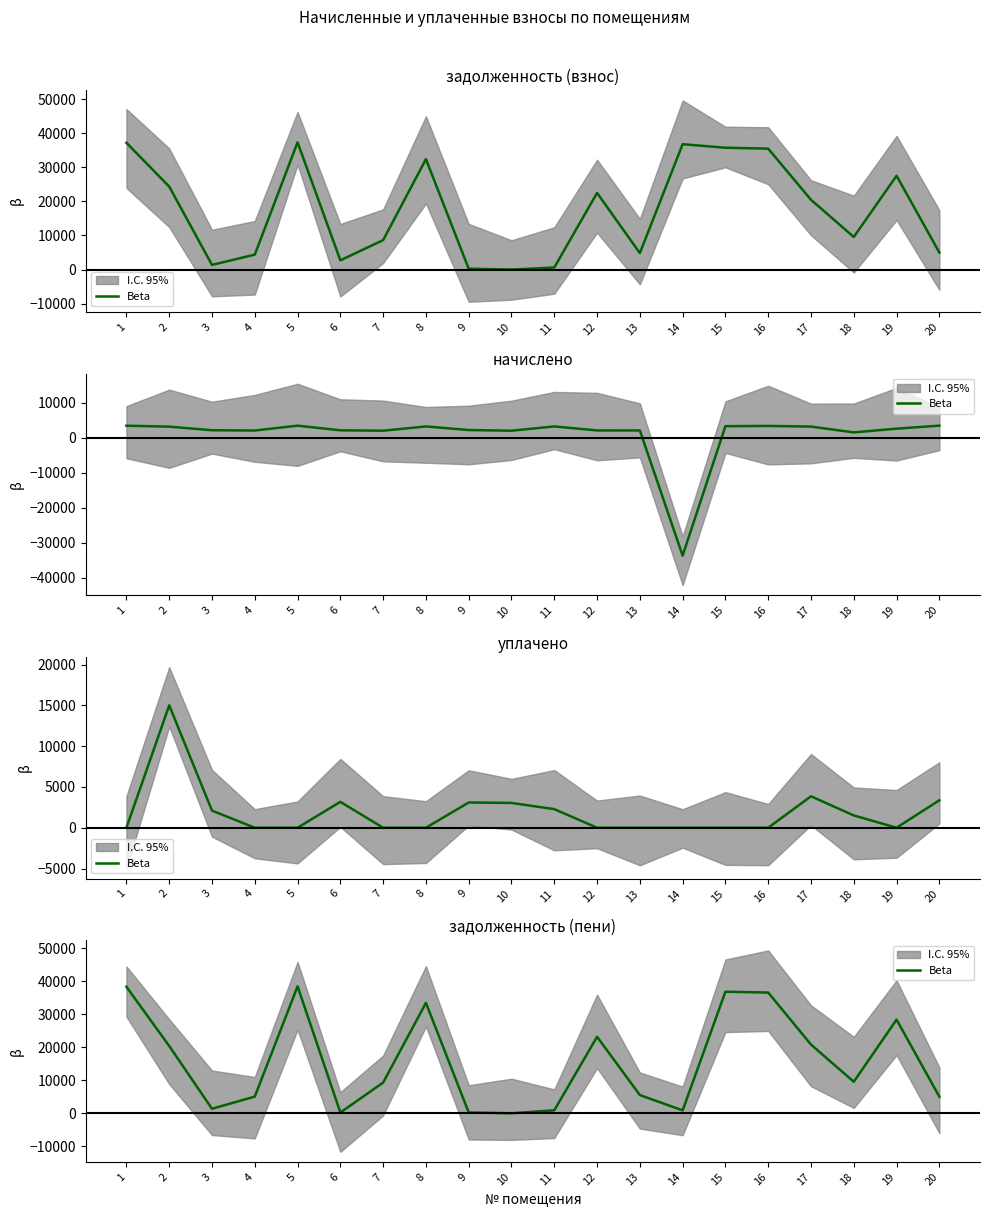

Which category has the highest value across all series?

5